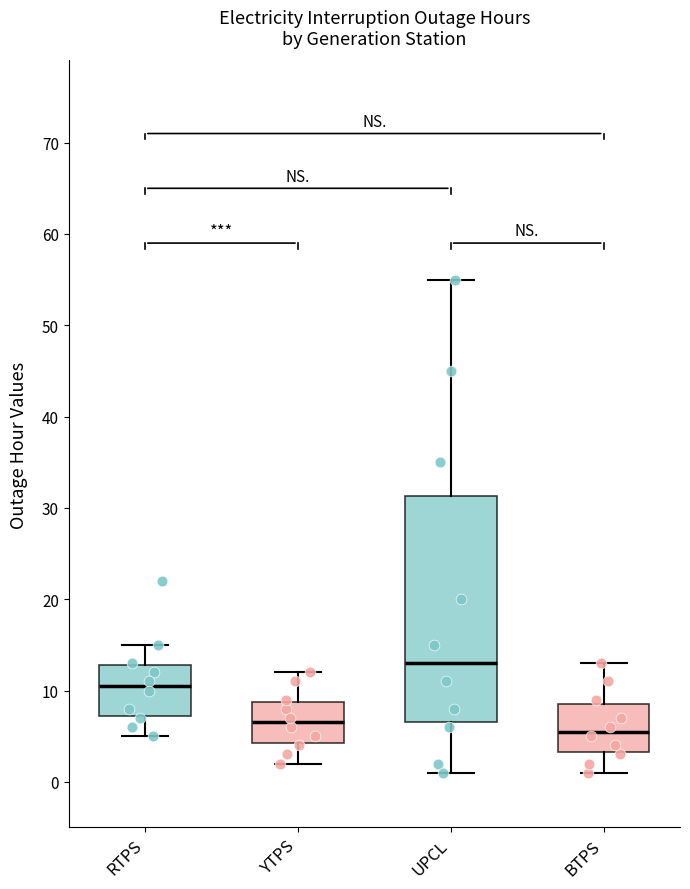

Comparing the boxes themselves (not the whiskers), which one is the tallest?

UPCL